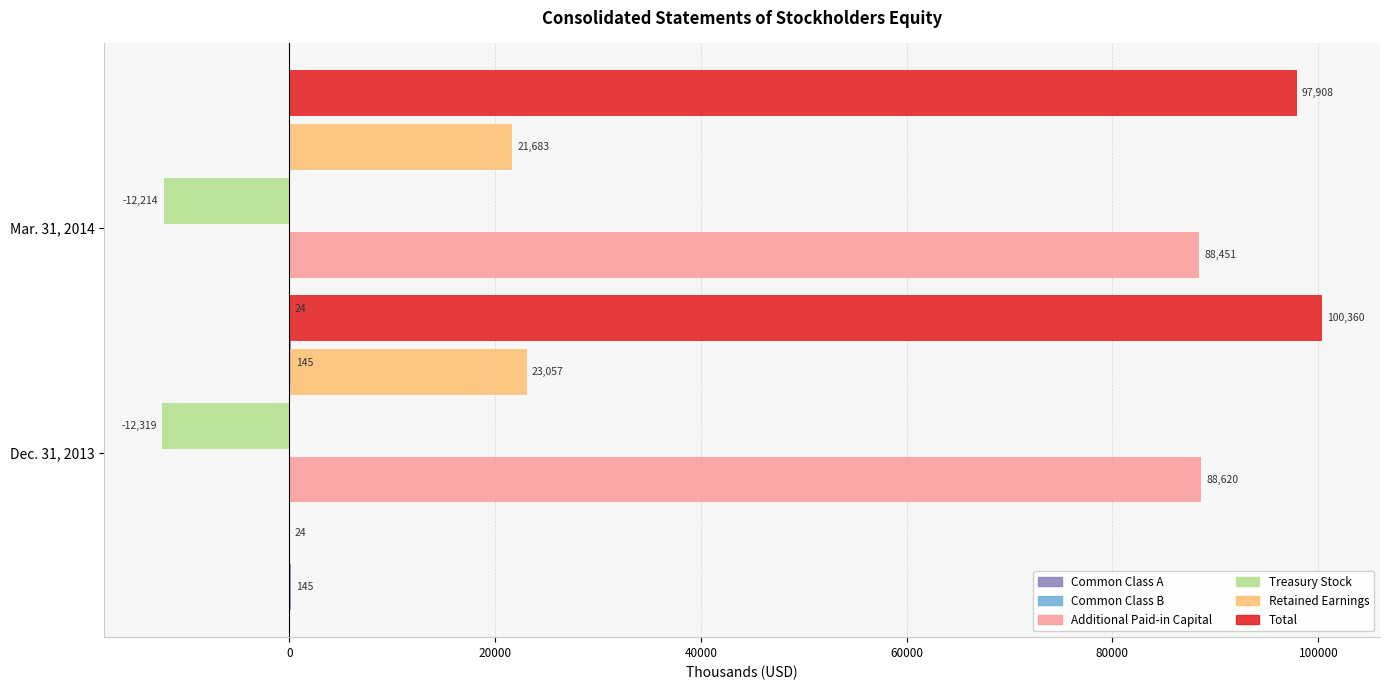

Reading left to right, transcribe all the data shown in this chart.

Common Class A: 0.1	0.1
Common Class B: 0.1	0.1
Additional Paid-in Capital: 88620.0	88451.0
Treasury Stock: -12319.0	-12214.0
Retained Earnings: 23057.0	21683.0
Total: 100360.0	97908.0